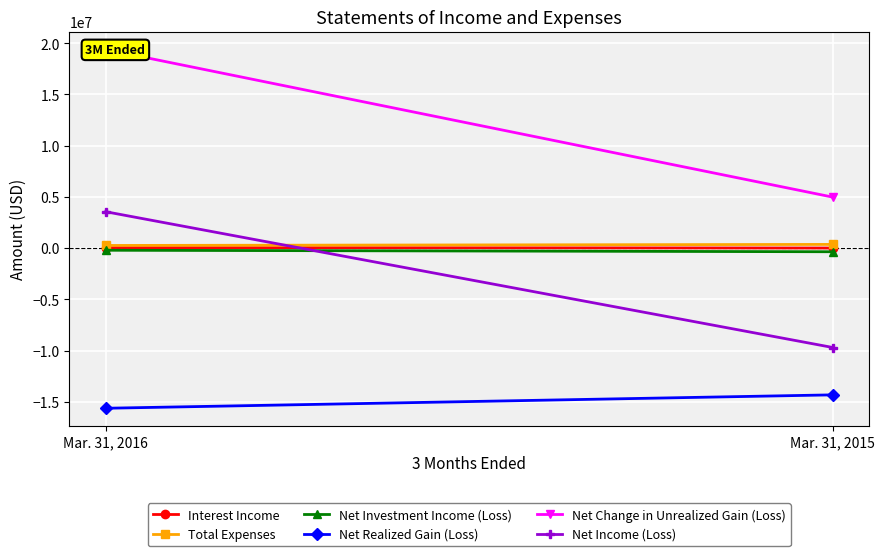

List the labels in order of Interest Income value, largest first.

Mar. 31, 2016, Mar. 31, 2015